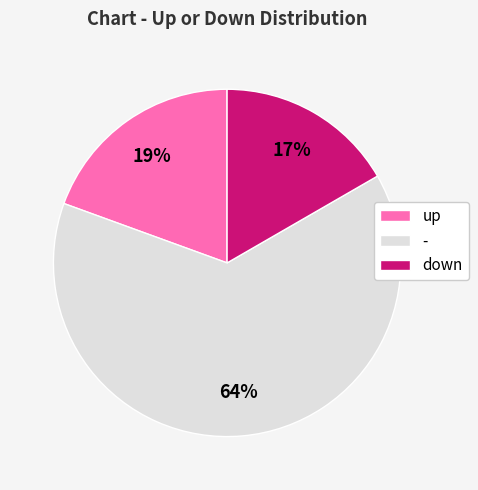

Does any single category account for the majority?

Yes